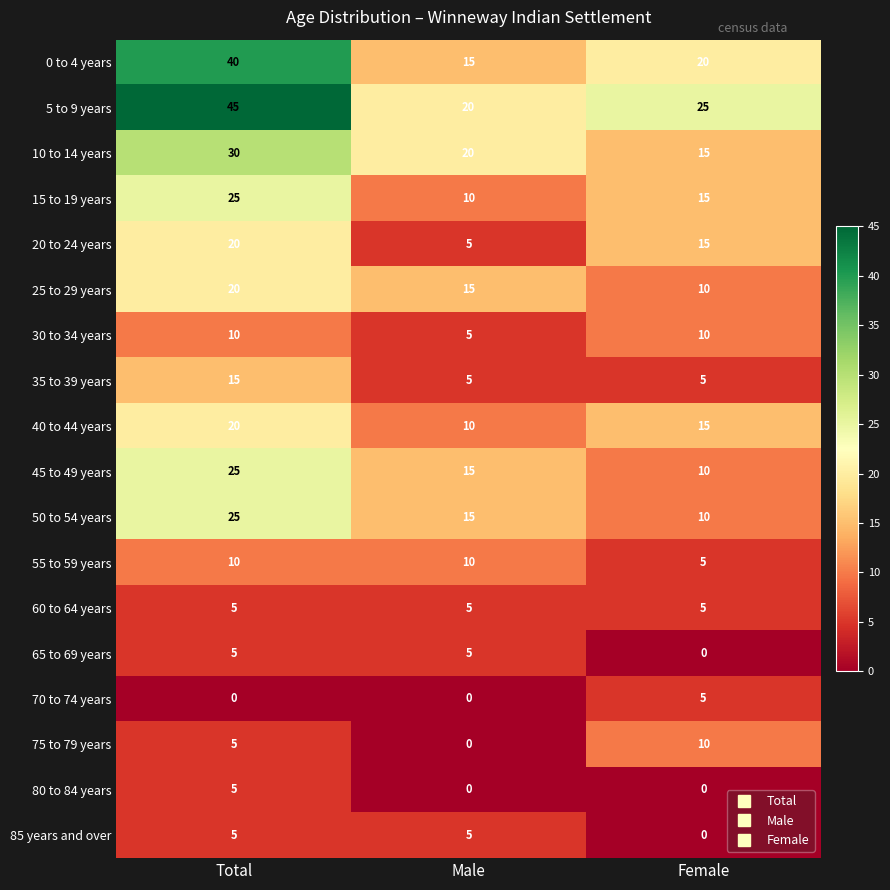

How many distinct data groups are displayed?

18